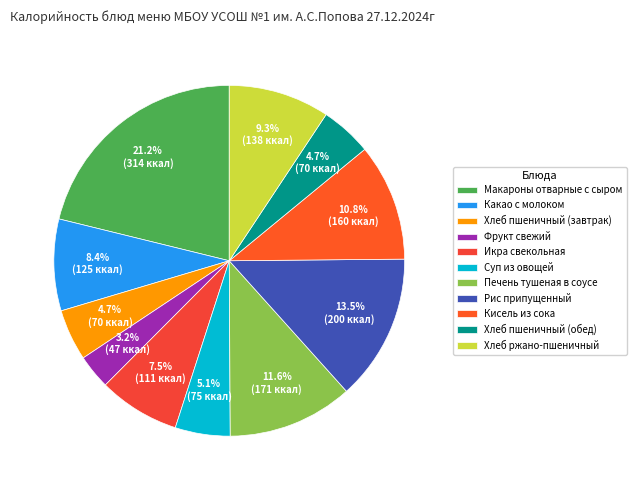

True or false: Хлеб пшеничный (обед) accounts for 14% of the total.

False